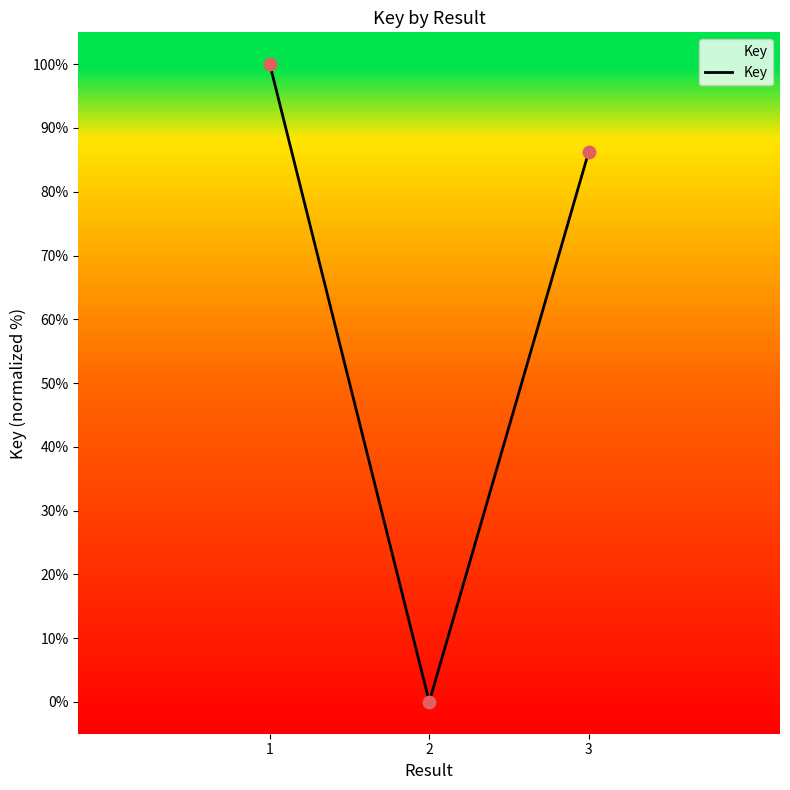

Which has a higher value, 2 or 3?

3